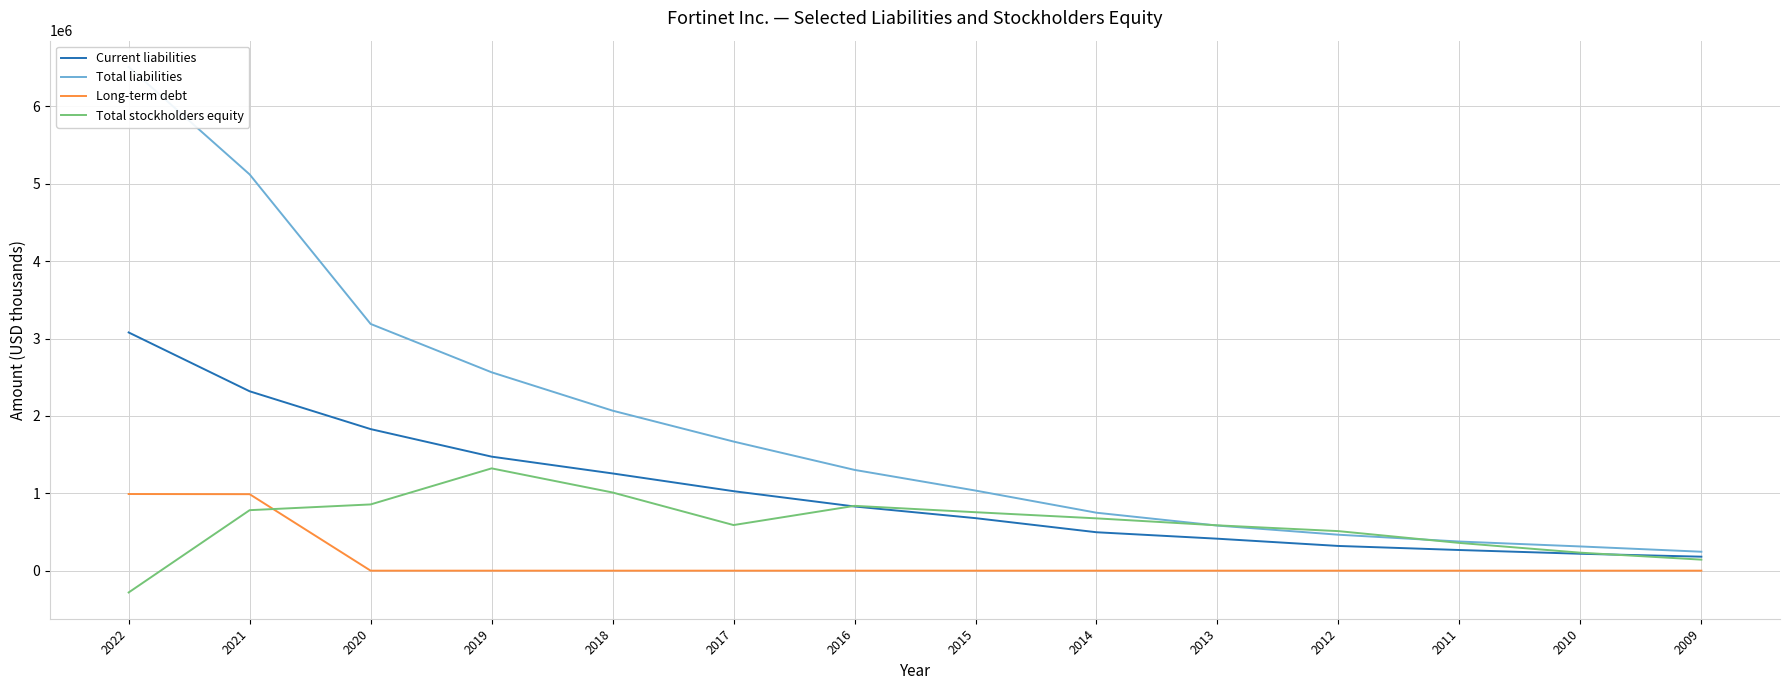

What is the value of the Long-term debt point at the 1st from the left?

990400